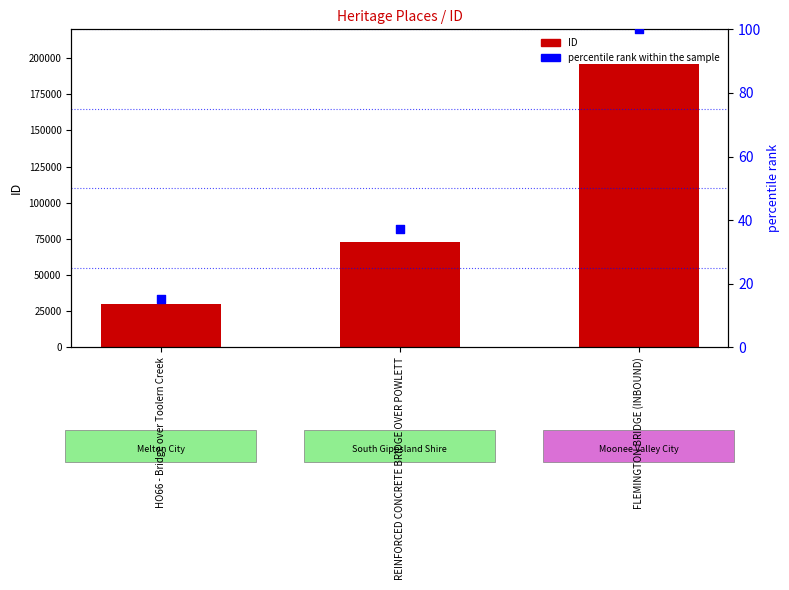

Which series contains the highest Y value?

ID